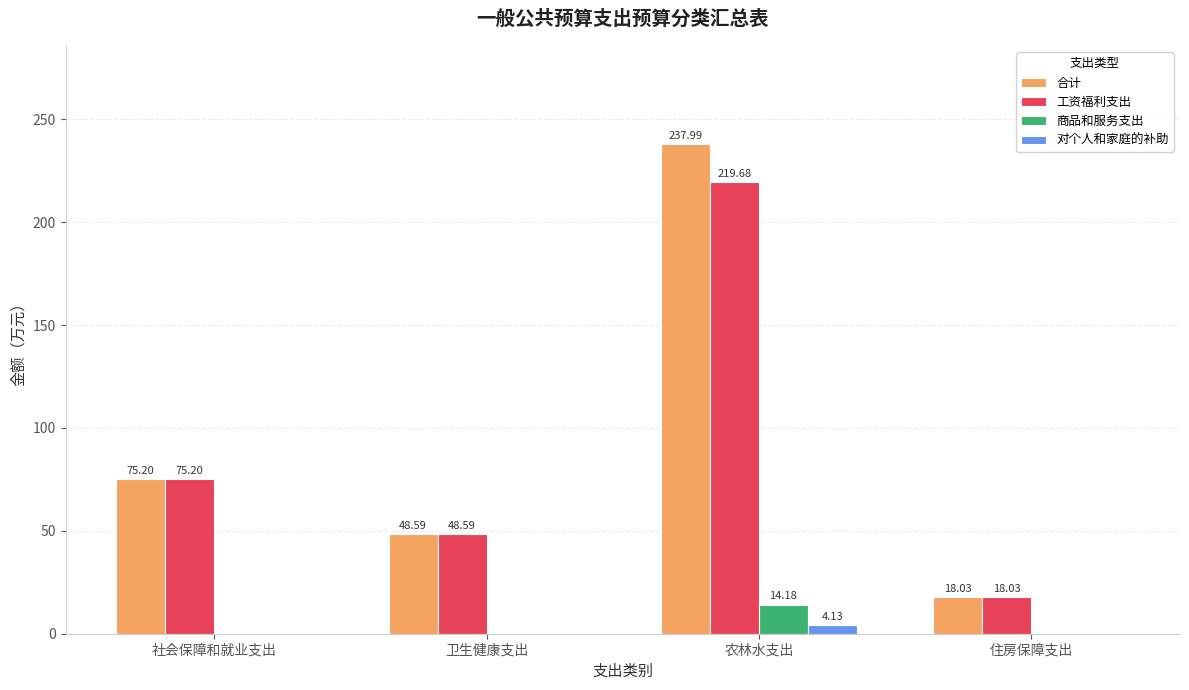

What are all the series names shown in the legend?

合计, 工资福利支出, 商品和服务支出, 对个人和家庭的补助